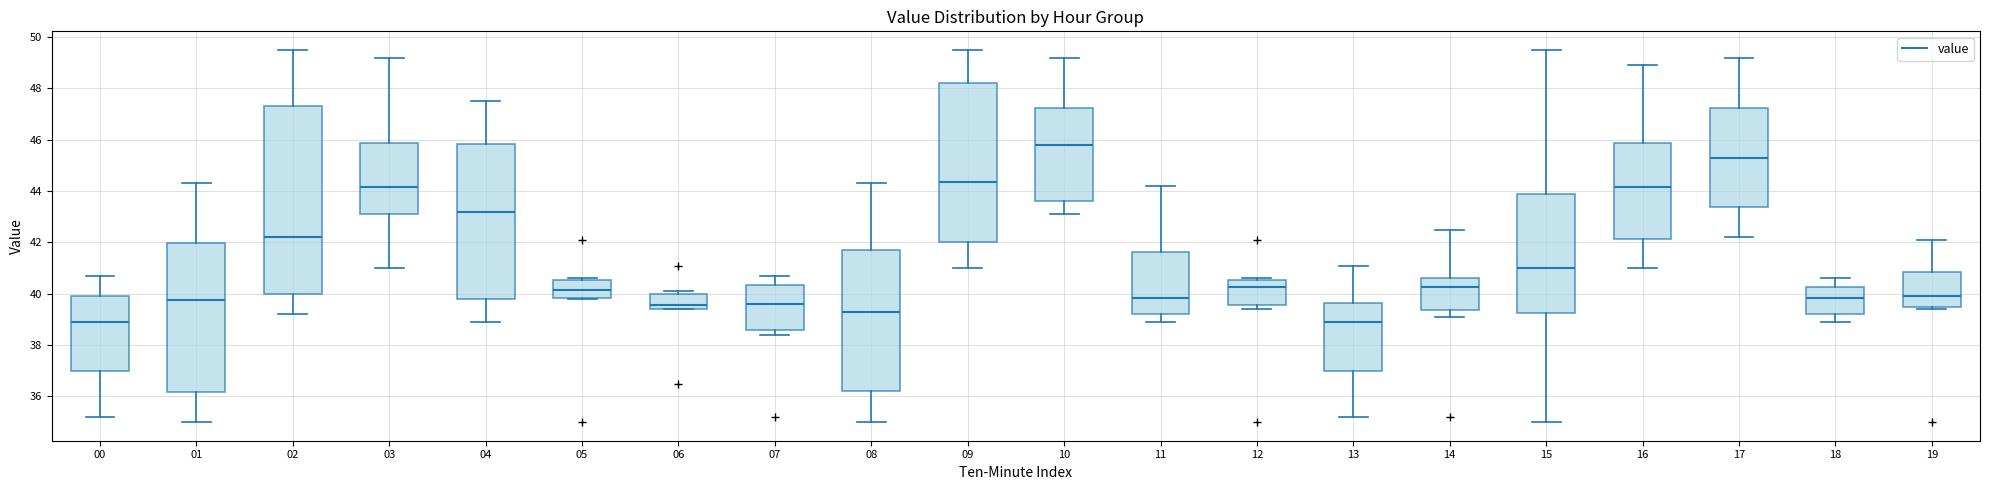

Reading left to right, transcribe this box plot: for each box, give where its median line is, the range the box spans, and where its two whiskers end, as read against the y-axis. The values are not printed on the chart, so give them approximately, as read against the axis.

00: median 39.0, box 37.0 to 40.0, whiskers 35.2 to 40.8
01: median 39.8, box 36.2 to 42.0, whiskers 35.0 to 44.4
02: median 42.2, box 40.0 to 47.4, whiskers 39.2 to 49.6
03: median 44.2, box 43.2 to 45.8, whiskers 41.0 to 49.2
04: median 43.2, box 39.8 to 45.8, whiskers 39.0 to 47.6
05: median 40.2, box 39.8 to 40.6, whiskers 39.8 to 40.6
06: median 39.6, box 39.4 to 40.0, whiskers 39.4 to 40.2
07: median 39.6, box 38.6 to 40.4, whiskers 38.4 to 40.8
08: median 39.4, box 36.2 to 41.8, whiskers 35.0 to 44.4
09: median 44.4, box 42.0 to 48.2, whiskers 41.0 to 49.6
10: median 45.8, box 43.6 to 47.2, whiskers 43.2 to 49.2
11: median 39.8, box 39.2 to 41.6, whiskers 39.0 to 44.2
12: median 40.2, box 39.6 to 40.6, whiskers 39.4 to 40.6
13: median 39.0, box 37.0 to 39.6, whiskers 35.2 to 41.2
14: median 40.2, box 39.4 to 40.6, whiskers 39.2 to 42.6
15: median 41.0, box 39.2 to 43.8, whiskers 35.0 to 49.6
16: median 44.2, box 42.2 to 45.8, whiskers 41.0 to 49.0
17: median 45.4, box 43.4 to 47.2, whiskers 42.2 to 49.2
18: median 39.8, box 39.2 to 40.2, whiskers 39.0 to 40.6
19: median 40.0, box 39.4 to 40.8, whiskers 39.4 (just below the box's lower edge) to 42.2